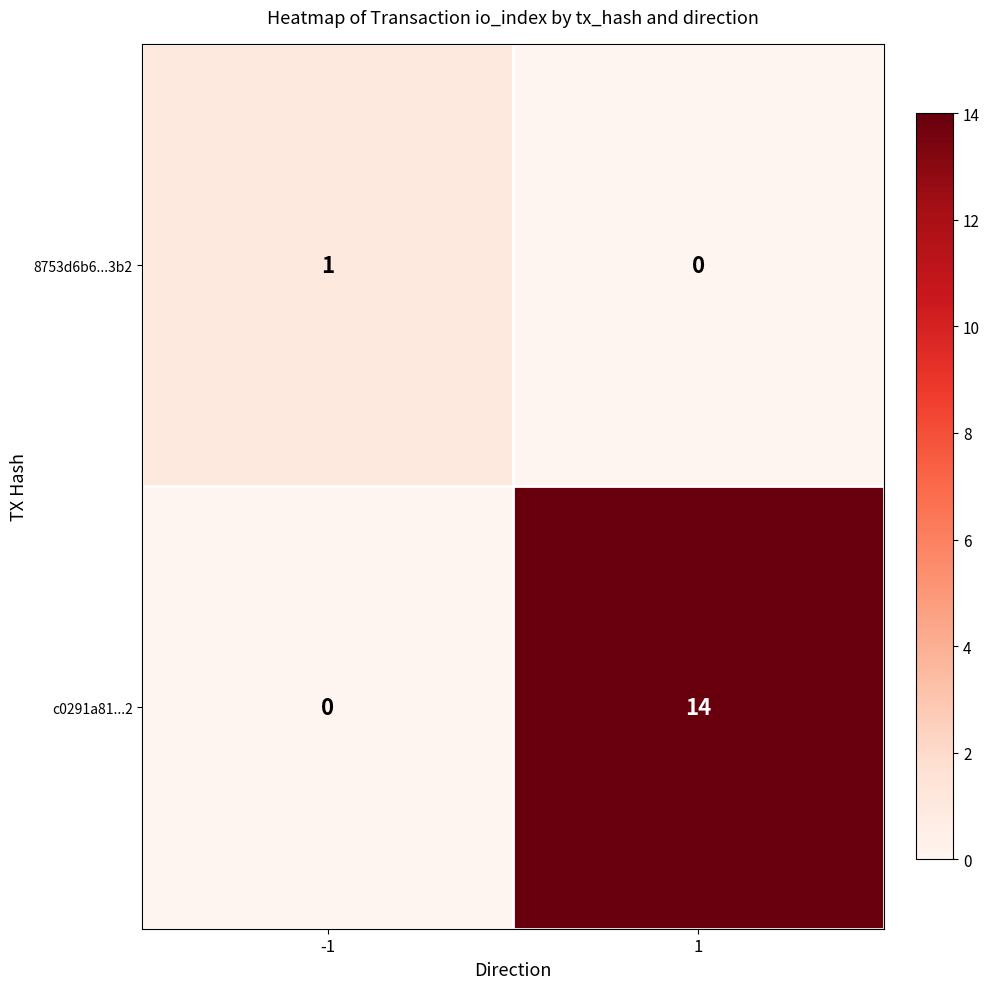

How many data points in 8753d6b6...3b2 are less than 1?

1